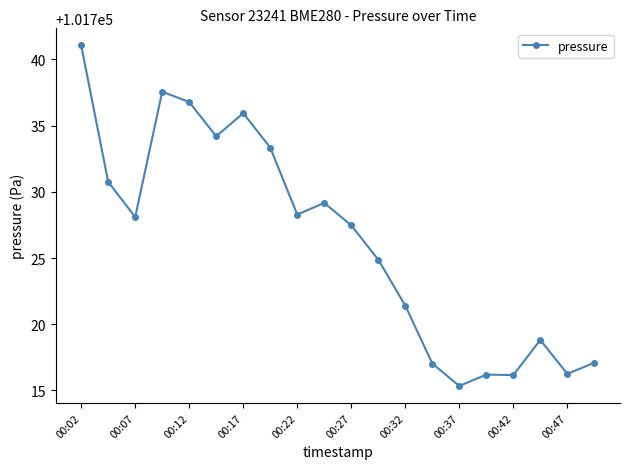

What is the maximum value shown in the chart?

101741.1